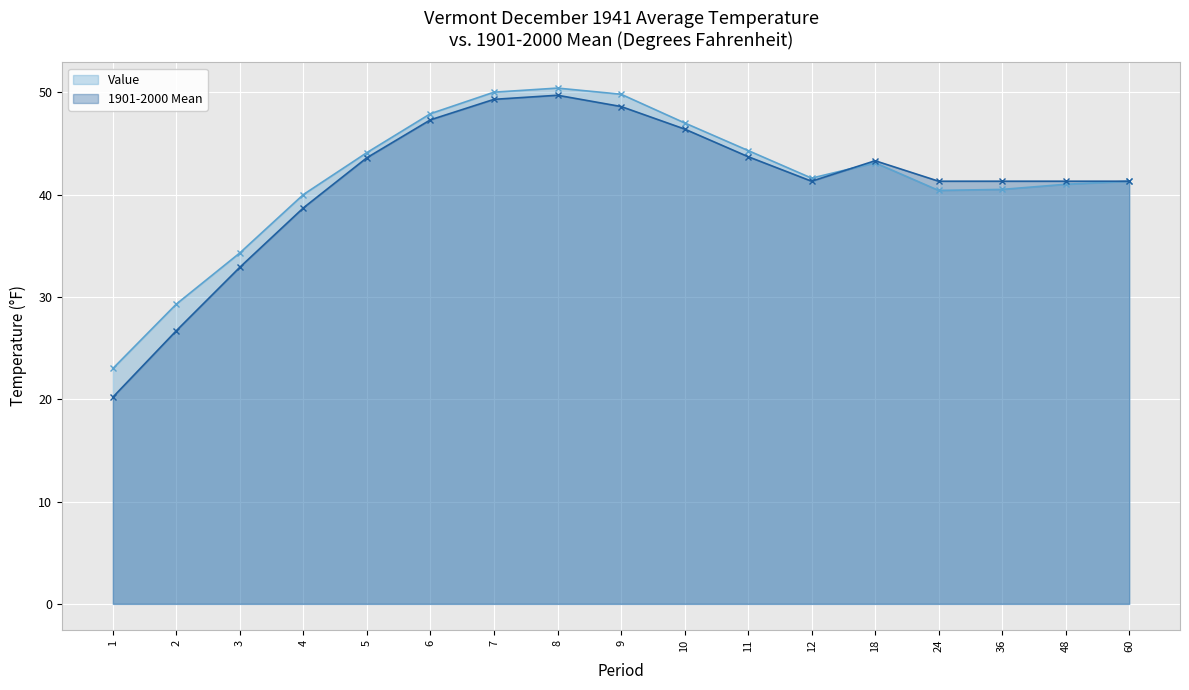

Rank the series by their average value, from highest to lowest.

Value, 1901-2000 Mean